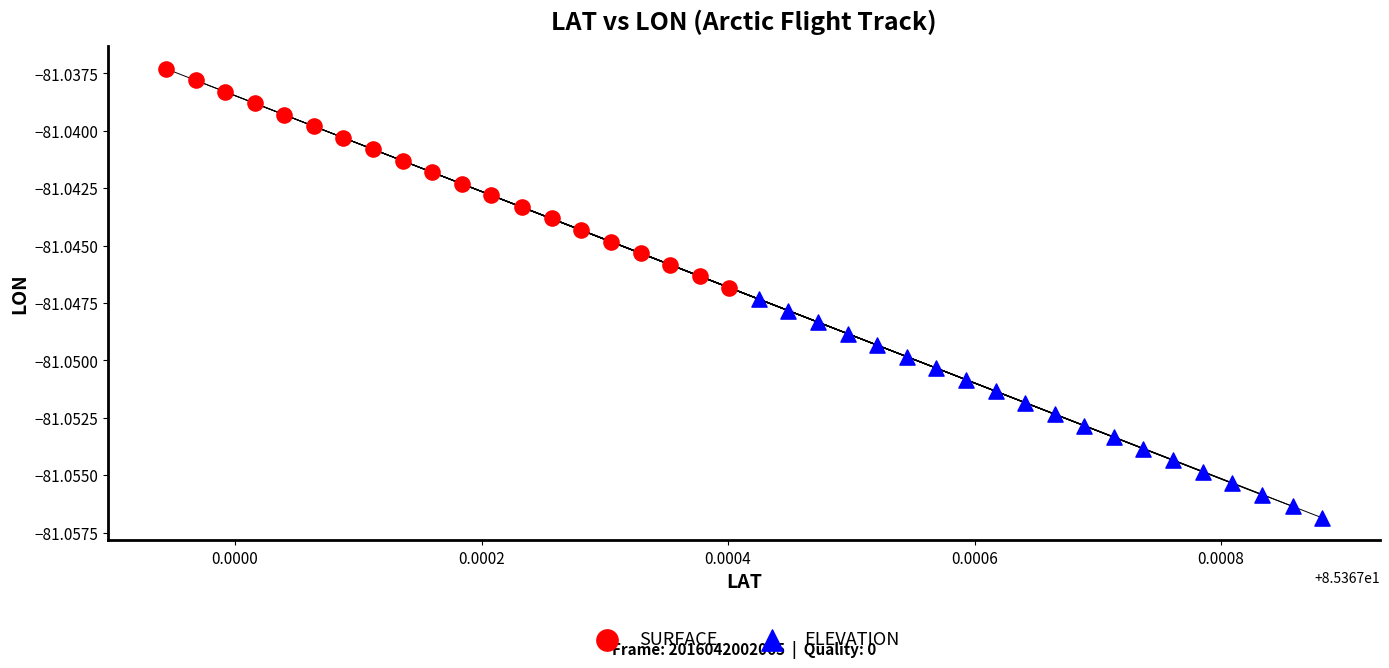

Which series contains the lowest Y value?

ELEVATION